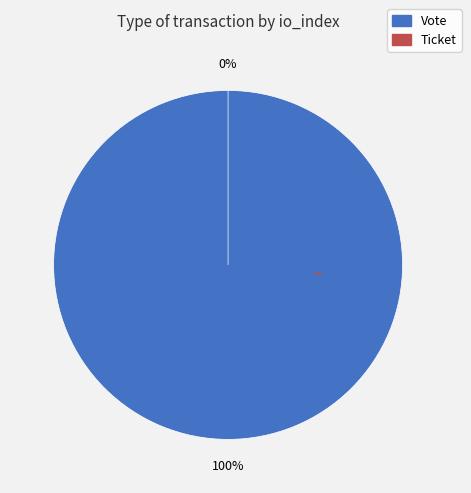

How many segments does this pie chart have?

2